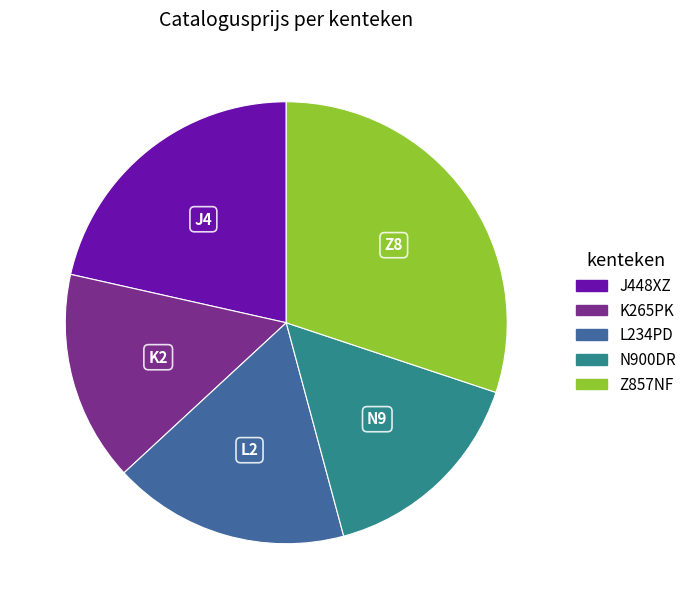

How many segments does this pie chart have?

5